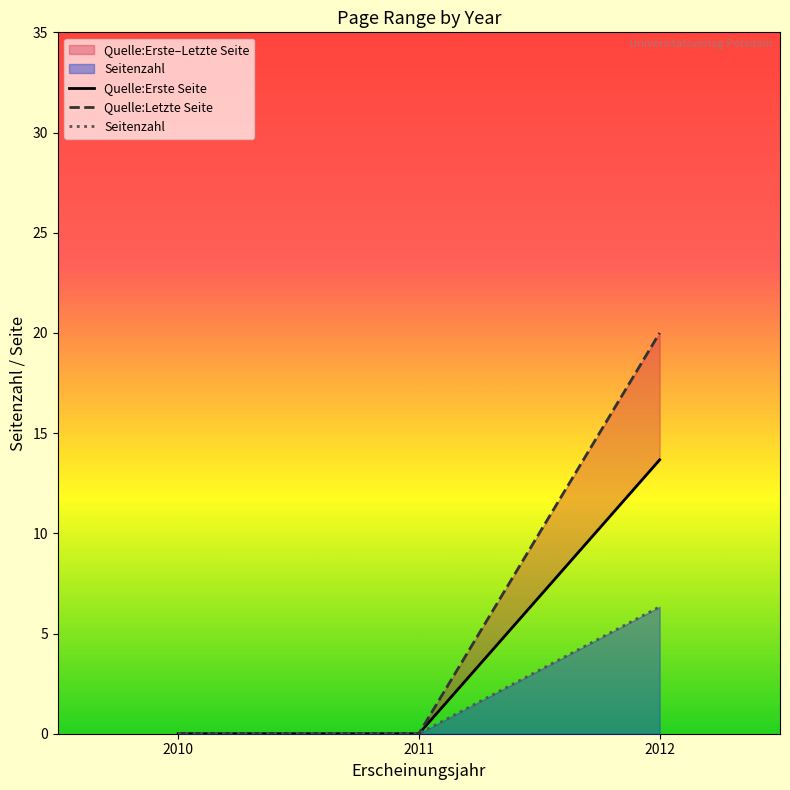

How many values in the Quelle:Erste Seite series exceed 0?

1